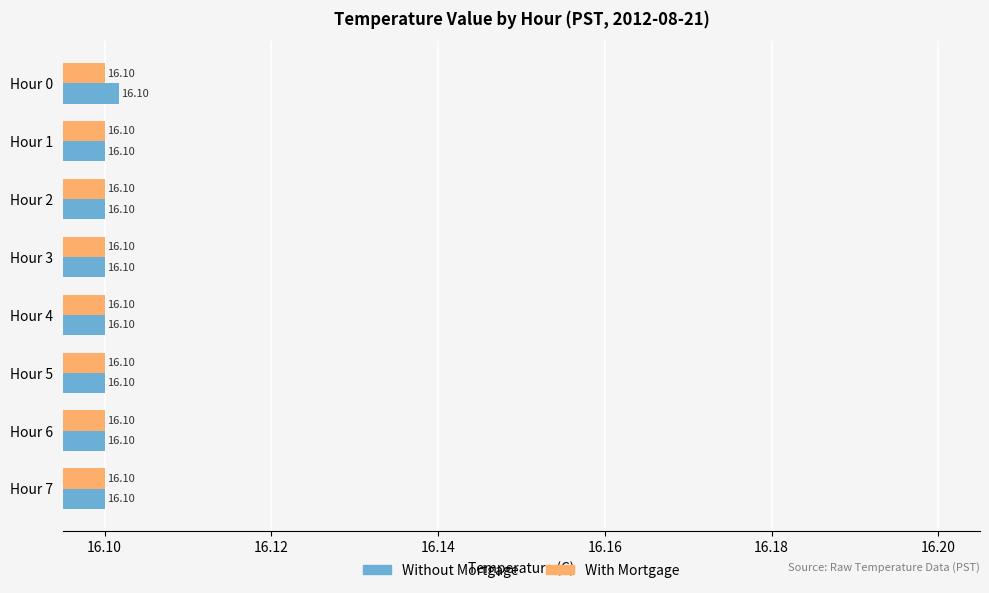

What is the average value of the With Mortgage series?

16.1